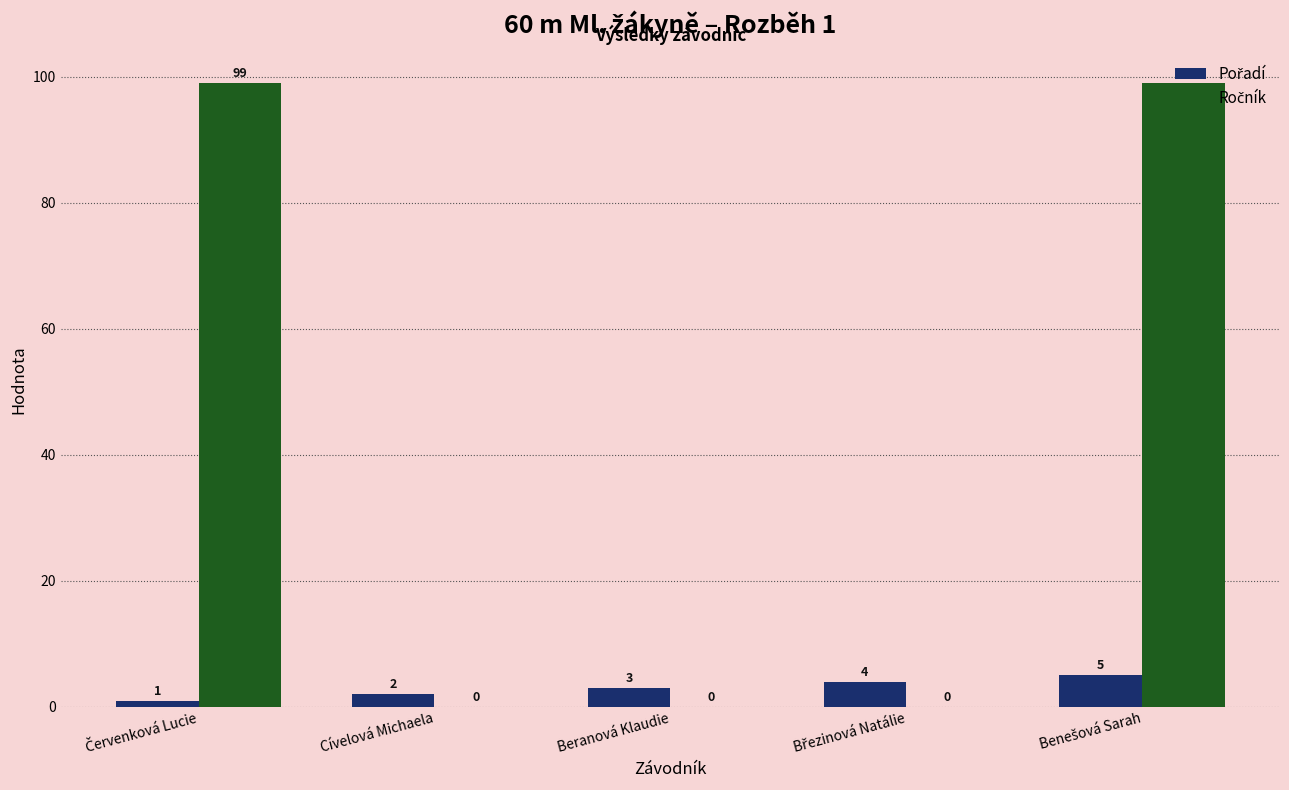

What is the maximum value shown in the chart?

99